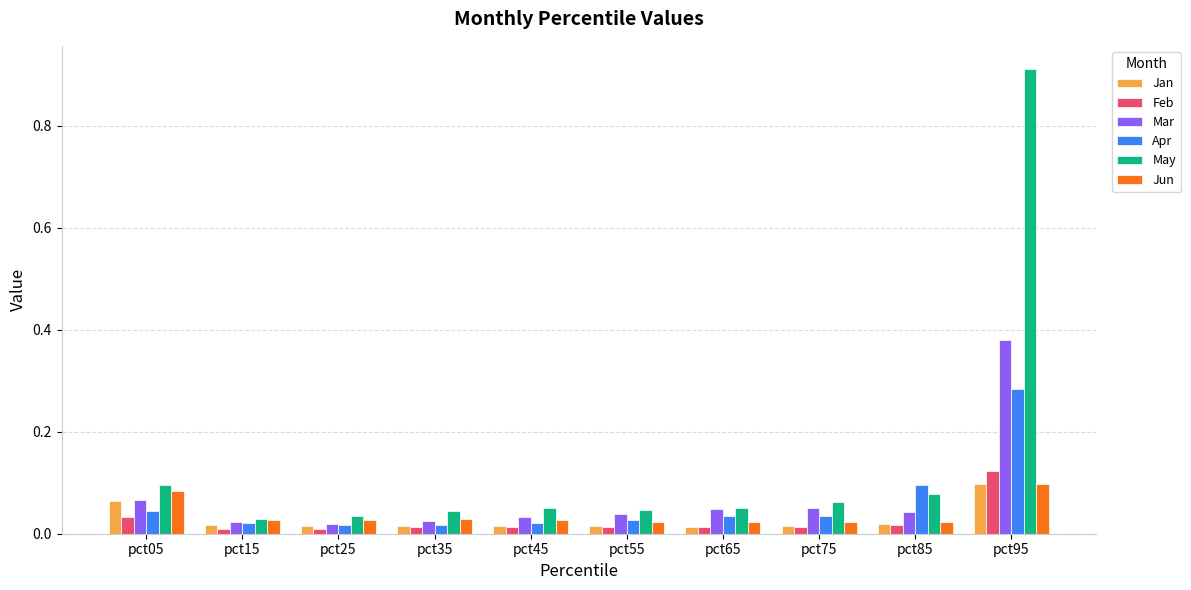

Is it true that Jun equals 0.0 at pct25?

True